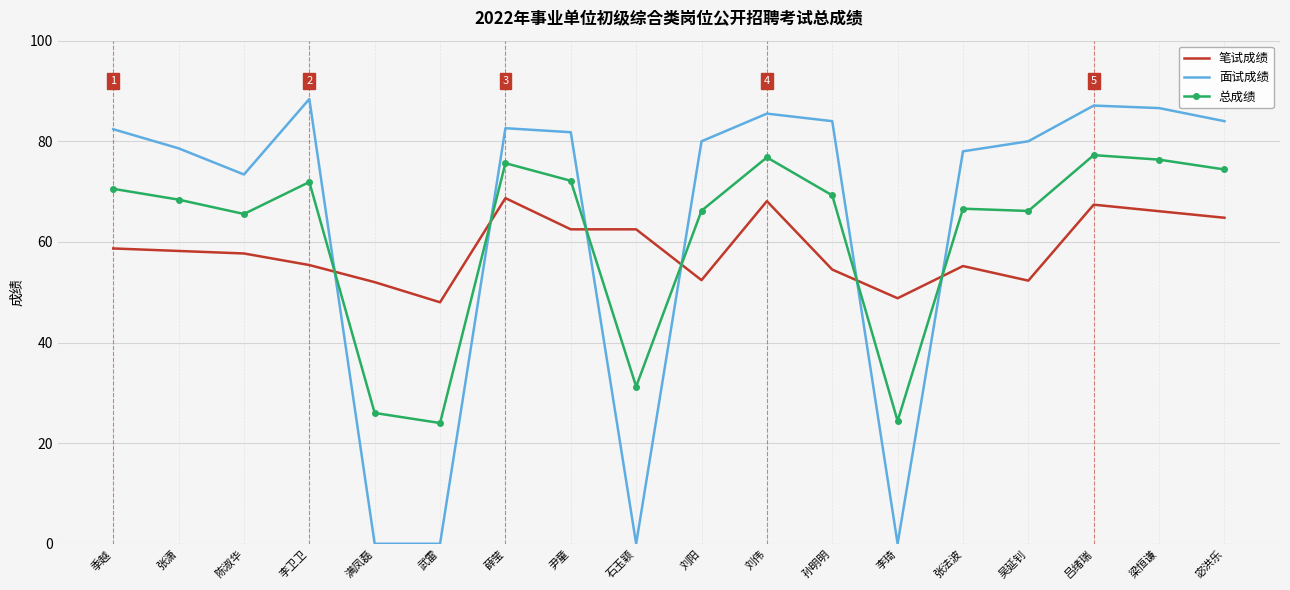

Between 李卫卫 and 孙明明, which series saw the biggest shift?

面试成绩